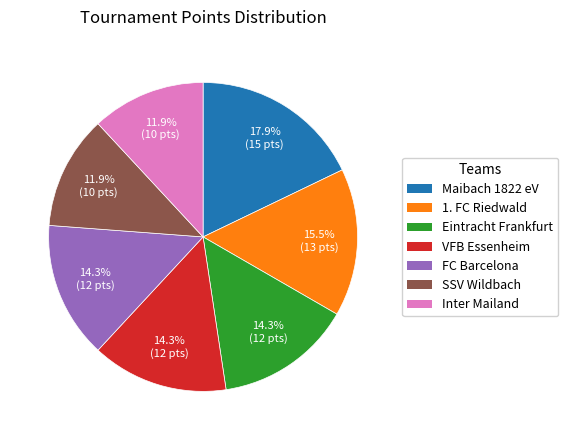

Is it true that 1. FC Riedwald is 4% of the pie?

False